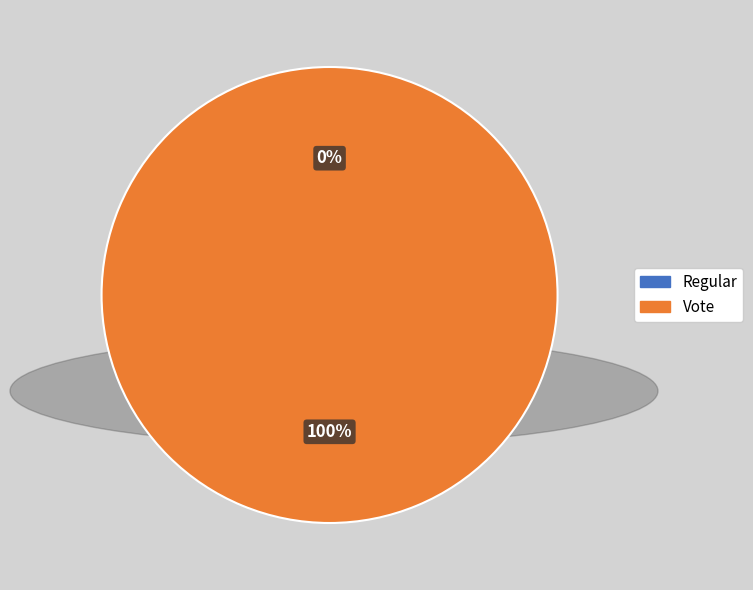

Count the number of slices in the pie.

2